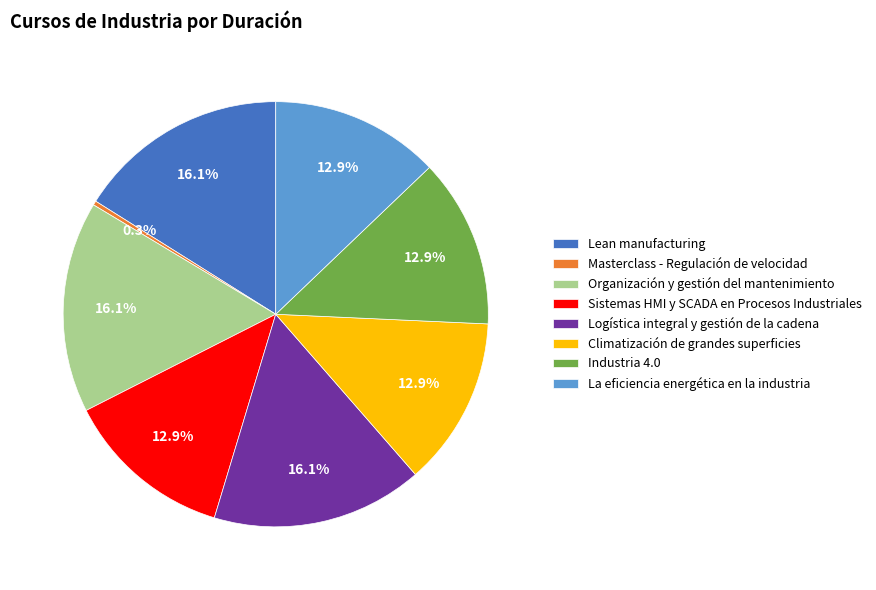

Which category has the smallest portion of the pie?

Masterclass - Regulación de velocidad